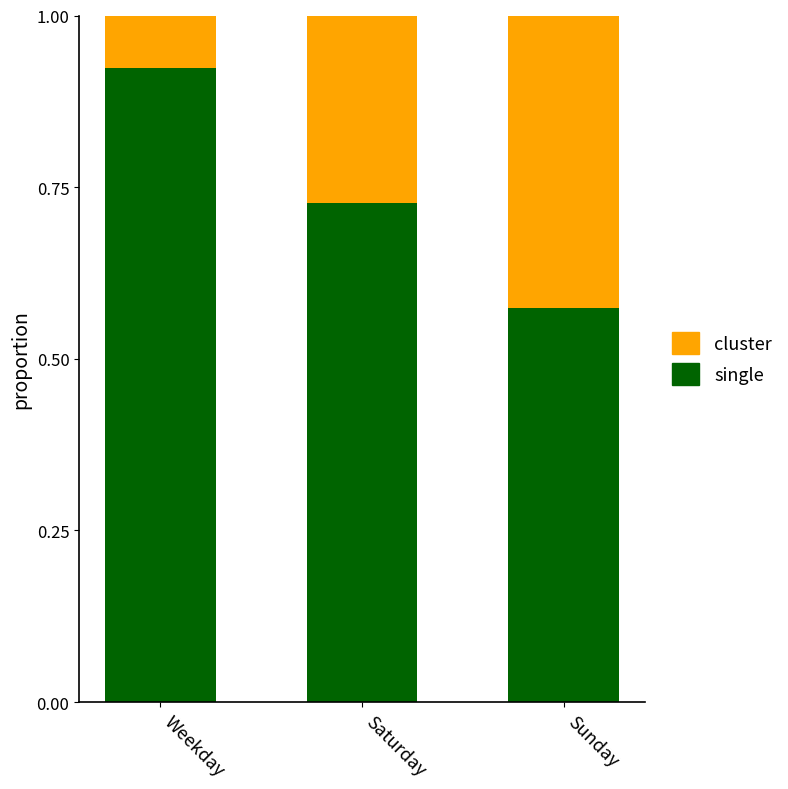

Rank the categories by single value from lowest to highest.

Sunday, Saturday, Weekday